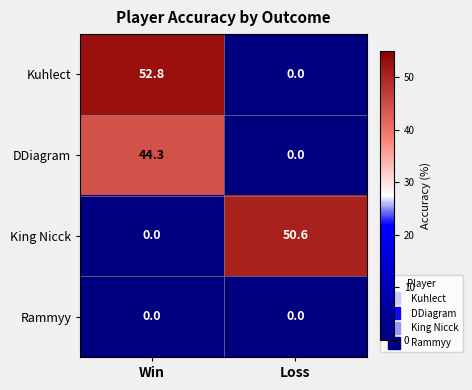

List the series in order of their peak value, highest first.

Kuhlect, King Nicck, DDiagram, Rammyy